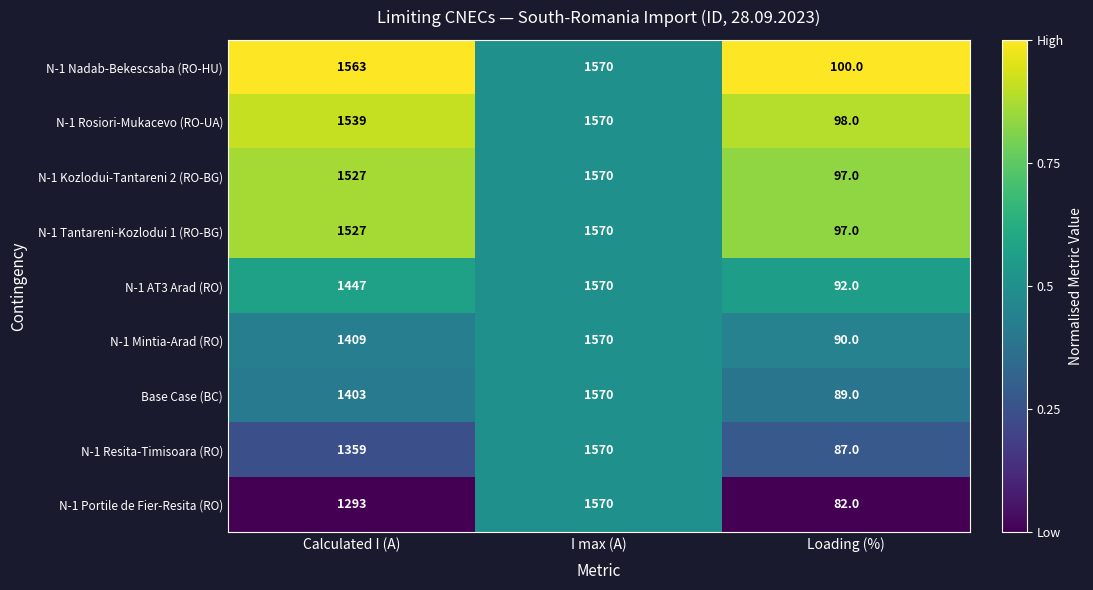

True or false: N-1 Kozlodui-Tantareni 2 (RO-BG) has a value of 2034 at Calculated I (A).

False